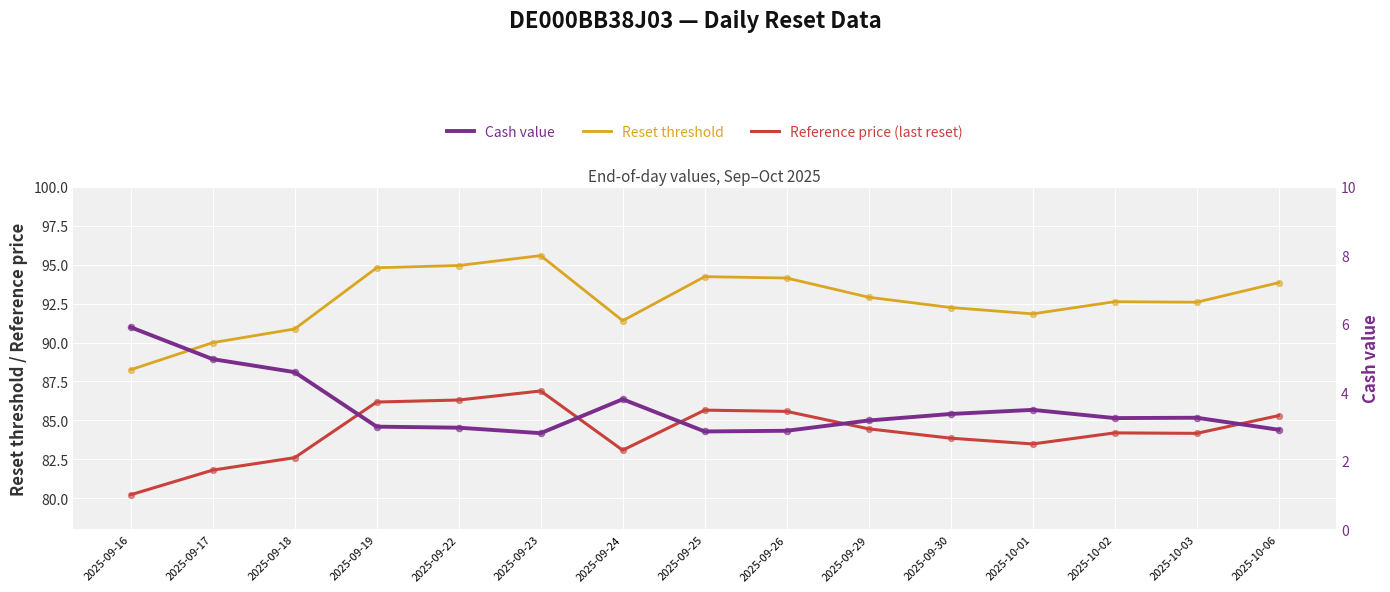

Which series has the largest total across all categories?

Reset threshold